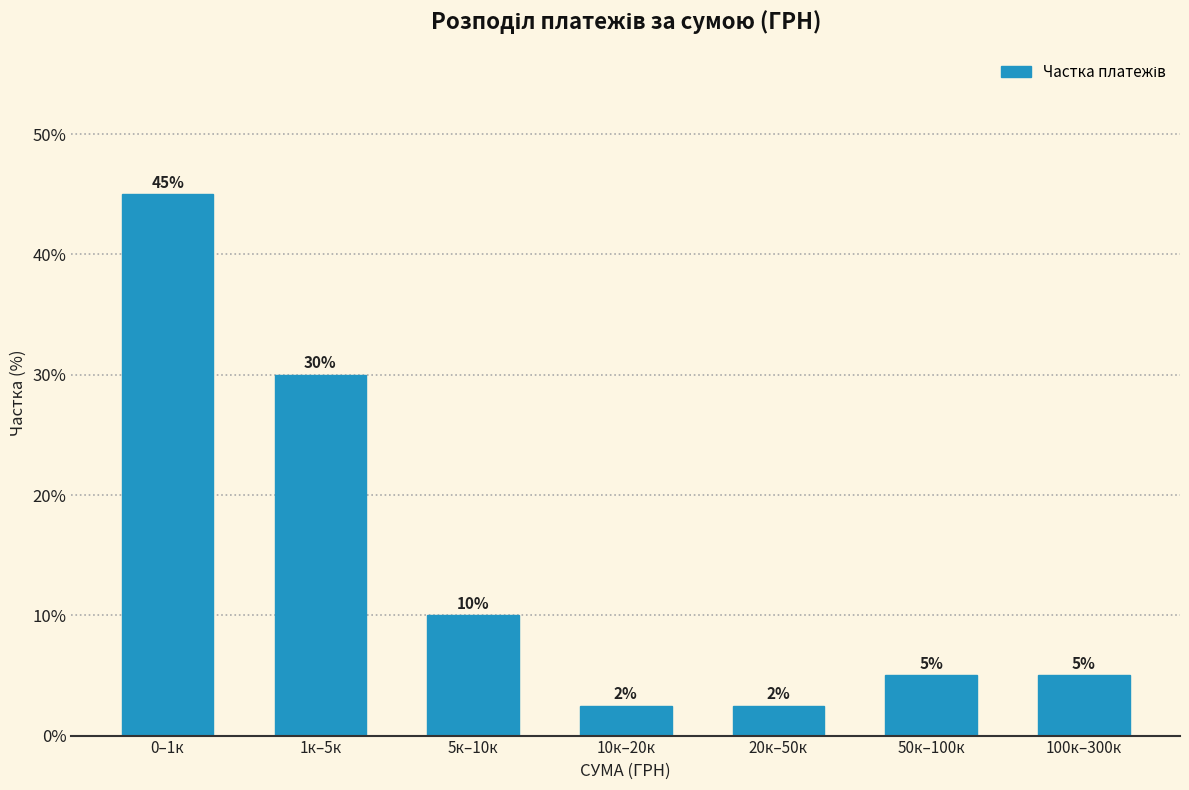

What position from the right is 5к–10к?

5